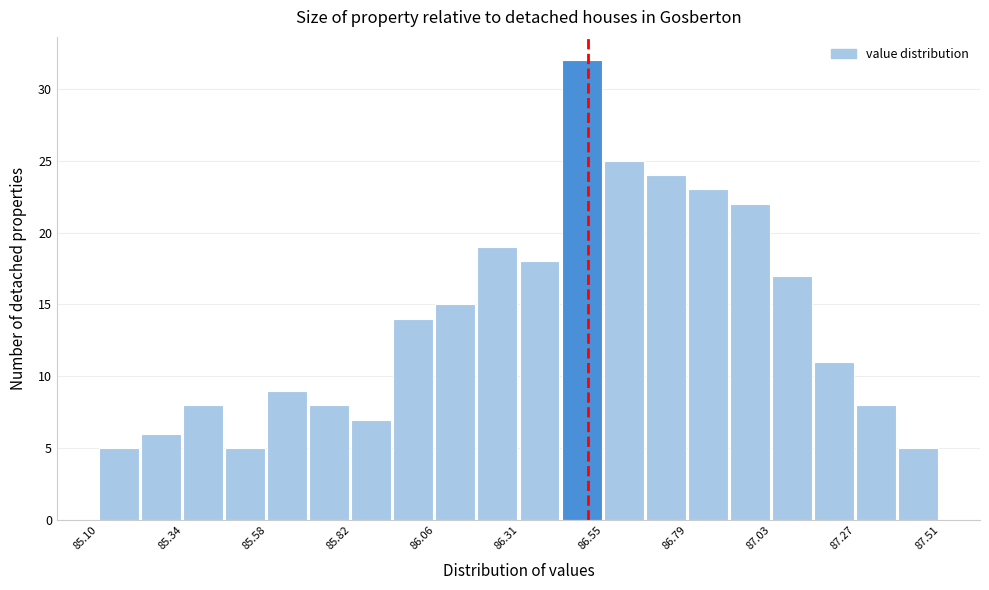

Around what value on the x-axis is the tallest bar? Give the approximate position of its centre, as read against the axis.

86.50